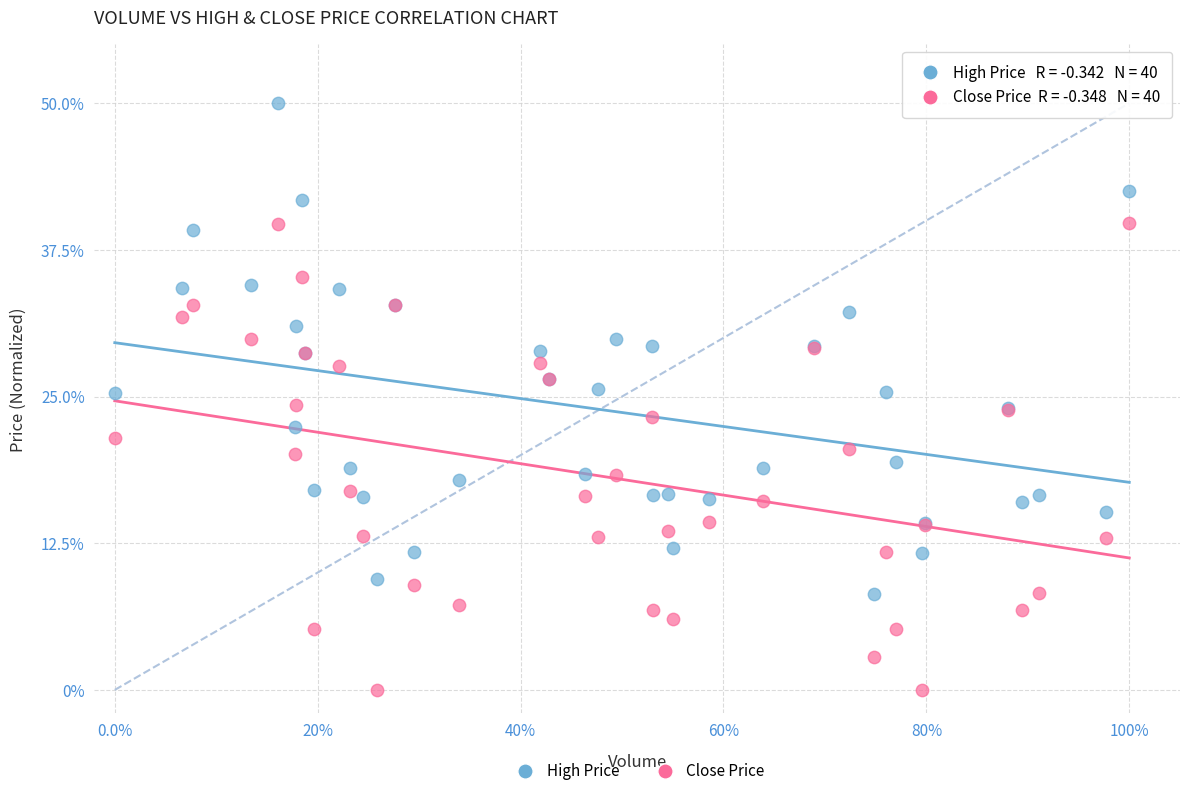

Which series contains the highest Y value?

High Price